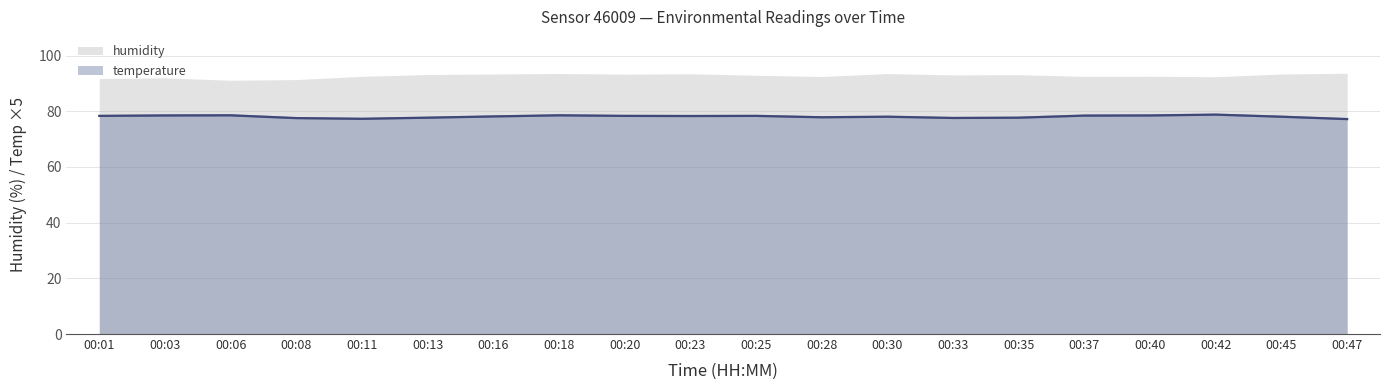

Is it true that temperature equals 78.3 at 00:03?

True